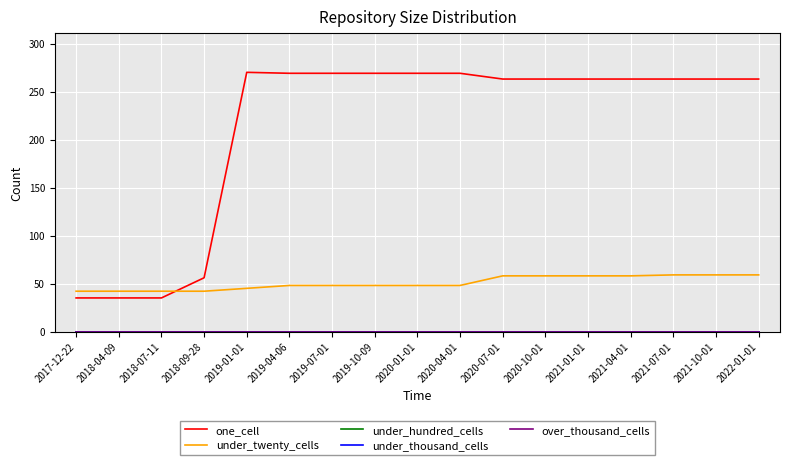

At which category does the chart reach its peak across all series?

2019-01-01